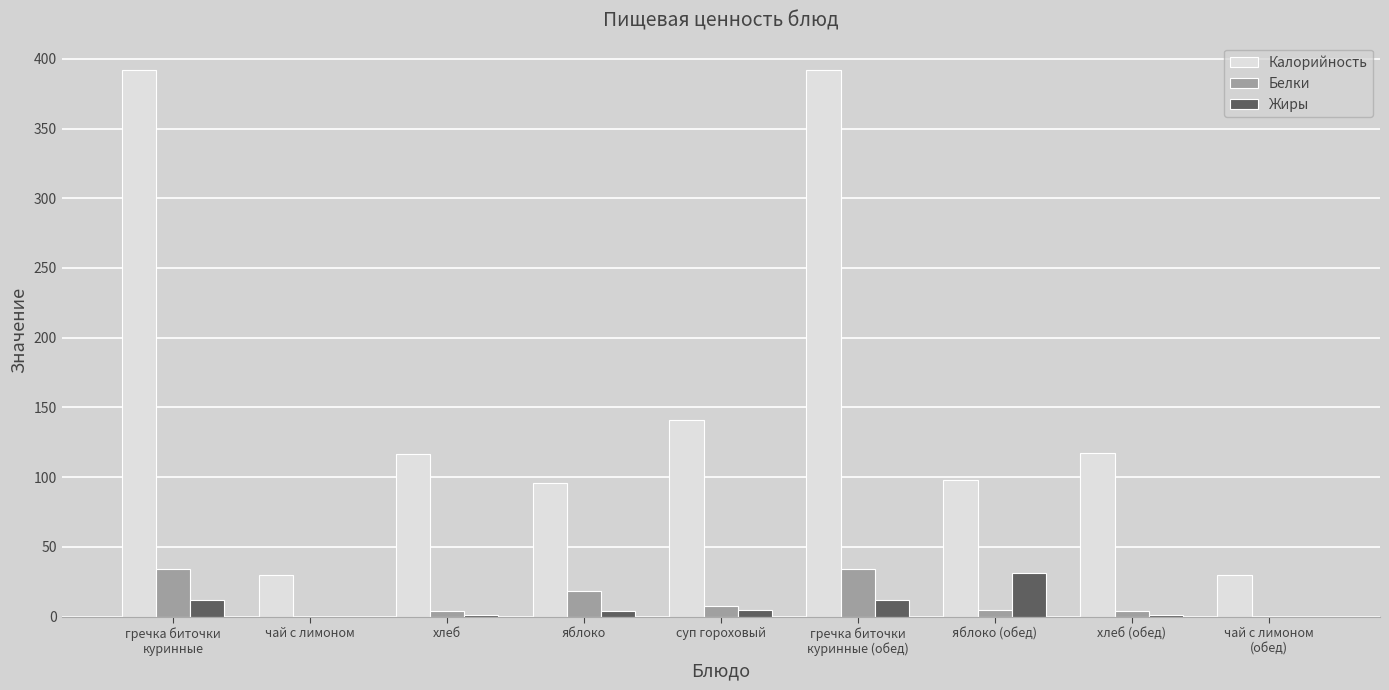

Where is Калорийность nearest to the value 211?

суп гороховый